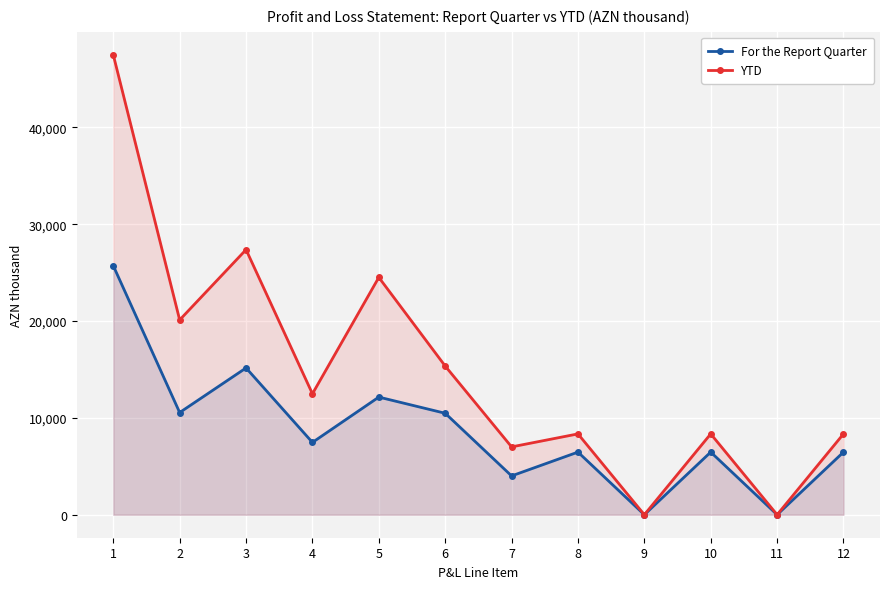

Read the YTD value at 5.

24514.1